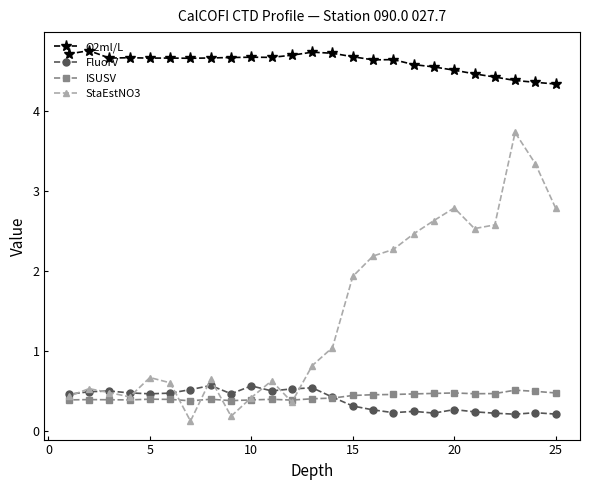

Which series has the largest range (max minus min)?

StaEstNO3